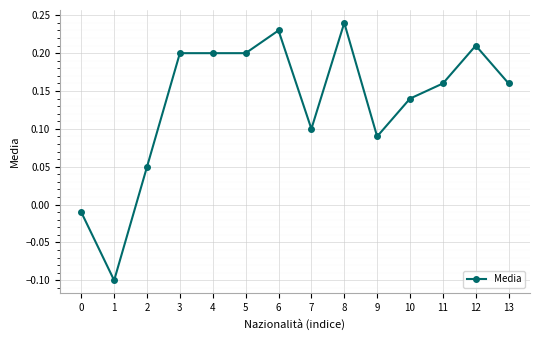

What is the value of the 2nd point from the left?

-0.1